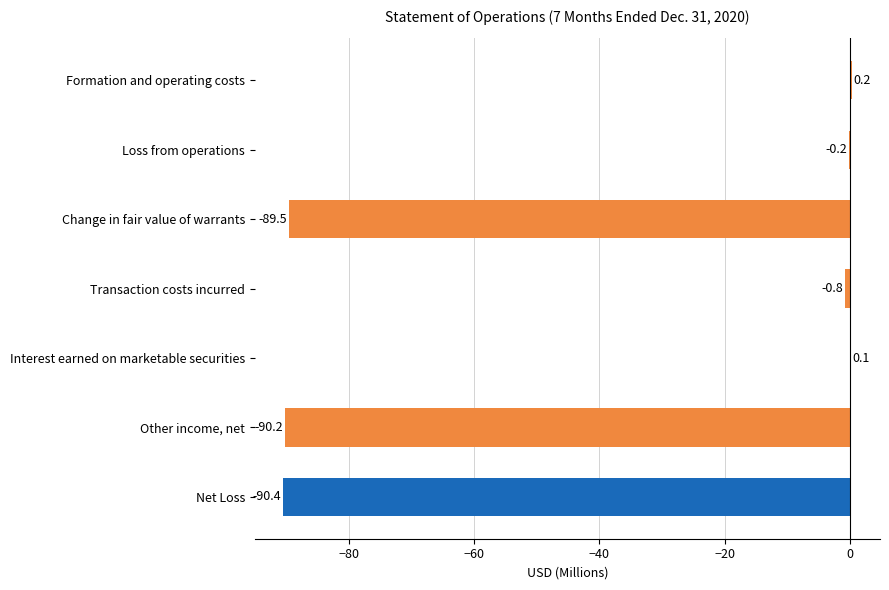

The chart shows a value of -89.5 at Change in fair value of warrants. True or false?

True